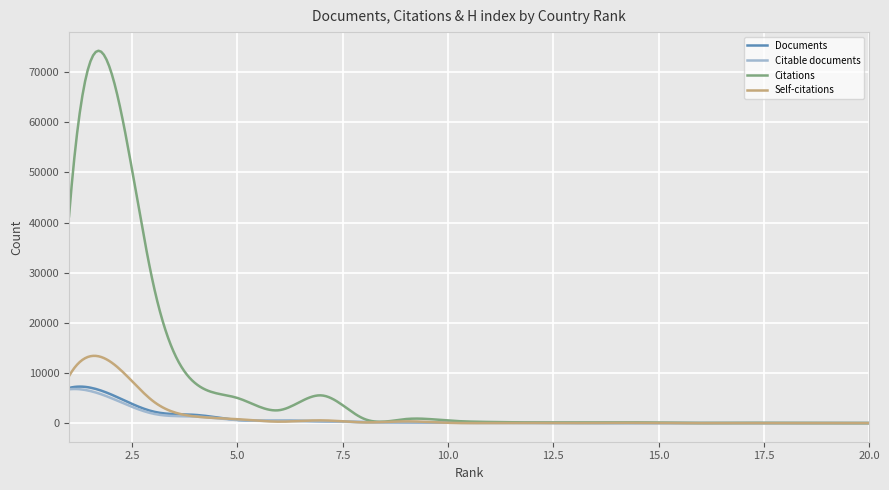

Which series has the largest total across all categories?

Citations